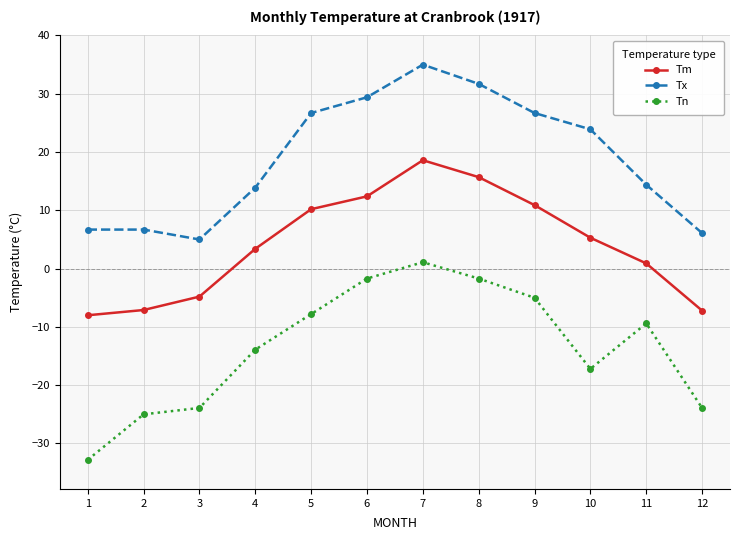

What are all the series names shown in the legend?

Tm, Tx, Tn